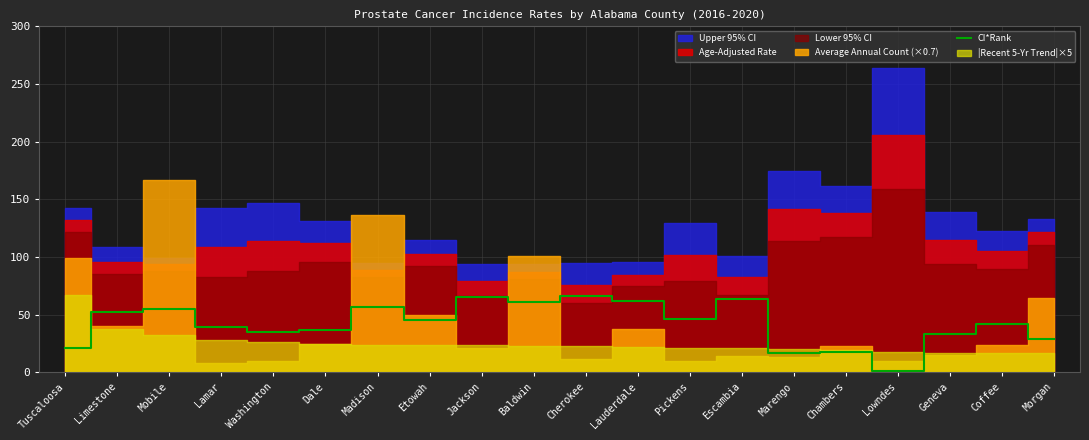

At which label does the data first exceed 45?

Limestone